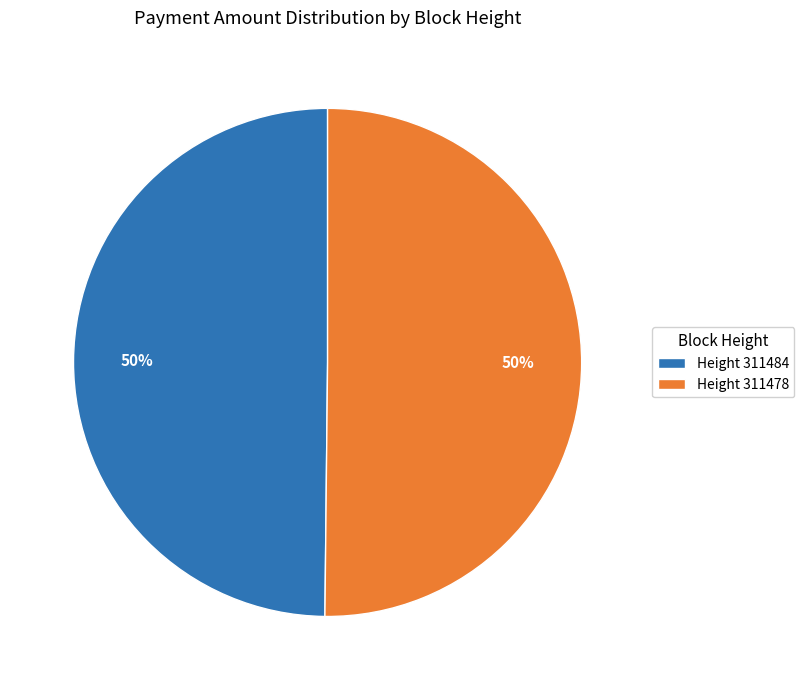

Approximately how many times larger is the value at Height 311478 compared to Height 311484?

1.0